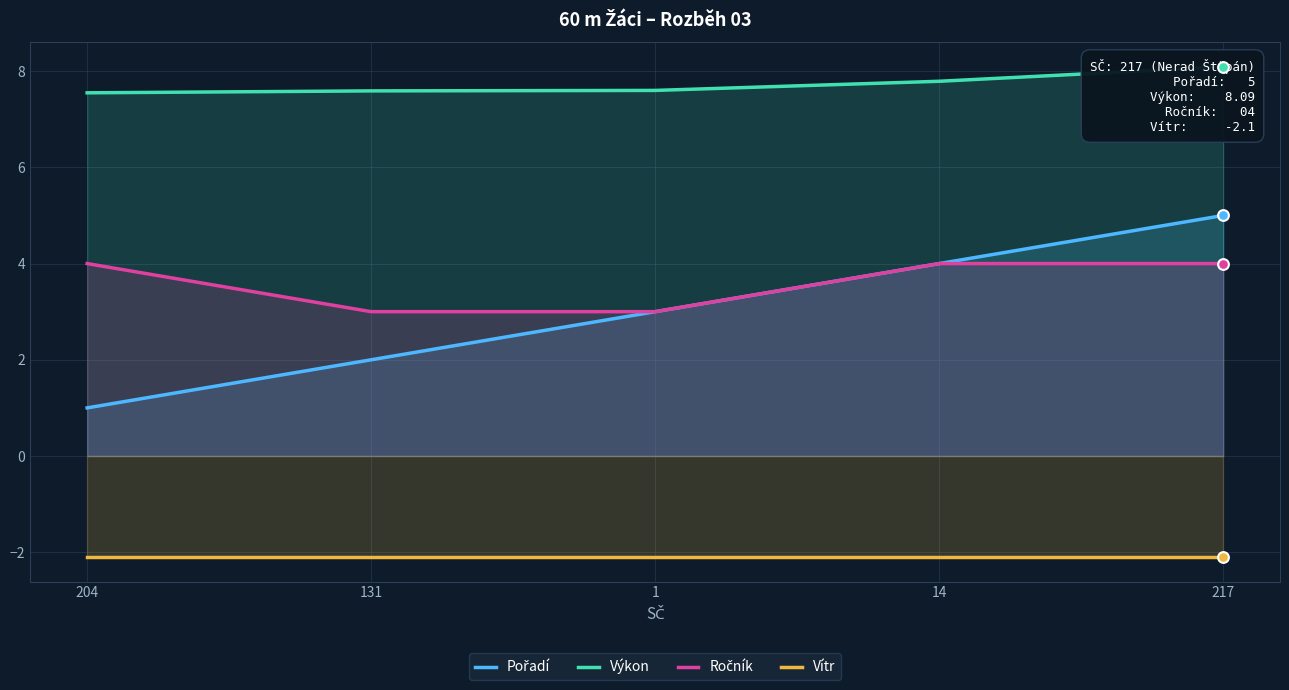

Which series reaches the maximum Y coordinate?

Výkon